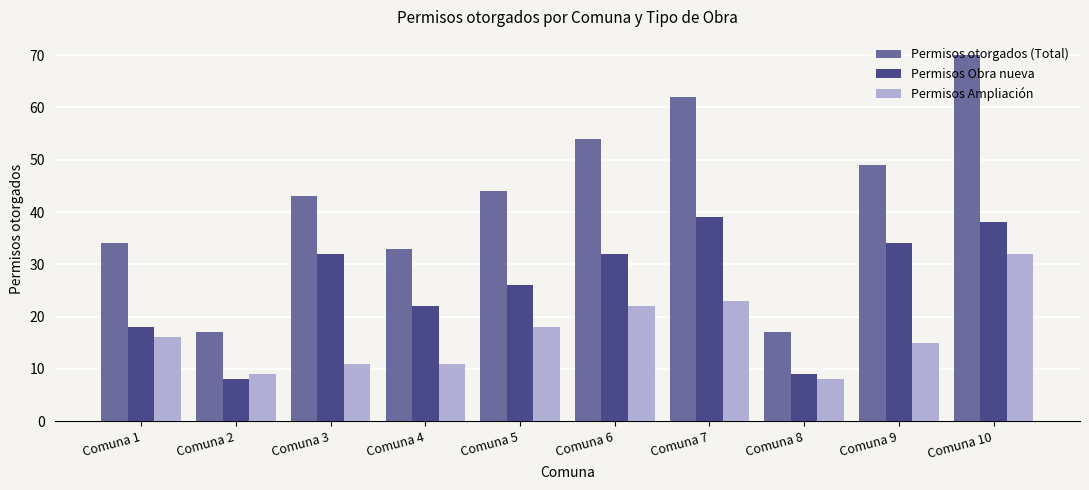

At which category is the sum across all series the highest?

Comuna 10